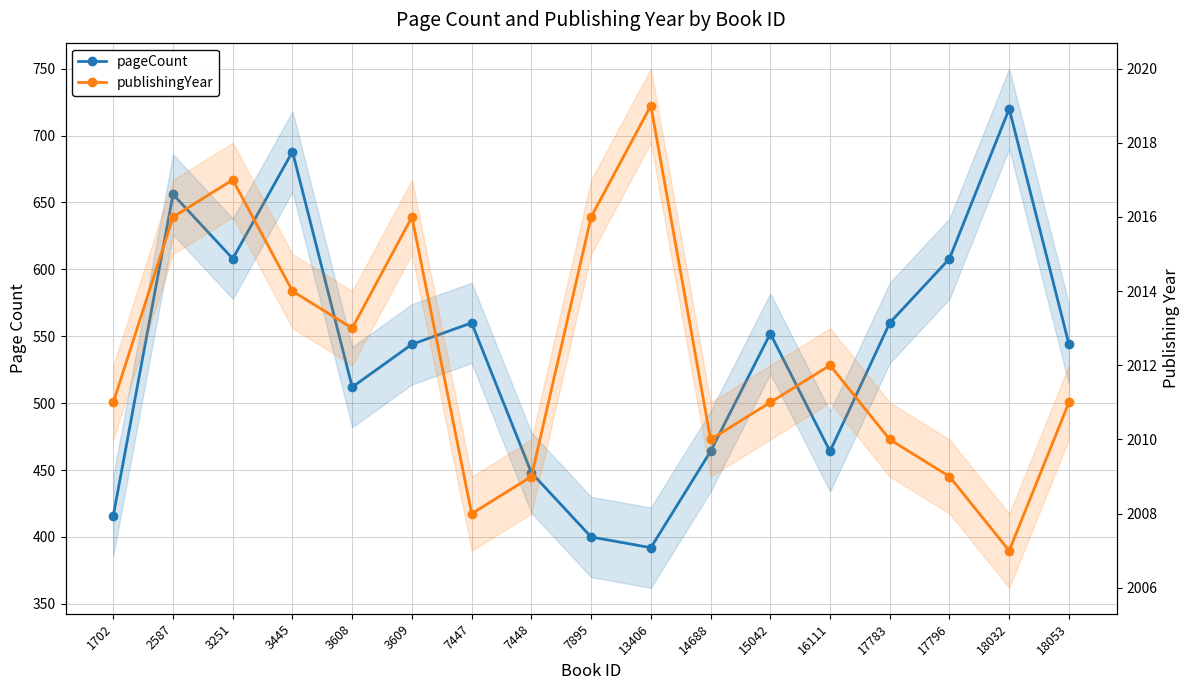

At which category is the sum across all series the highest?

18032